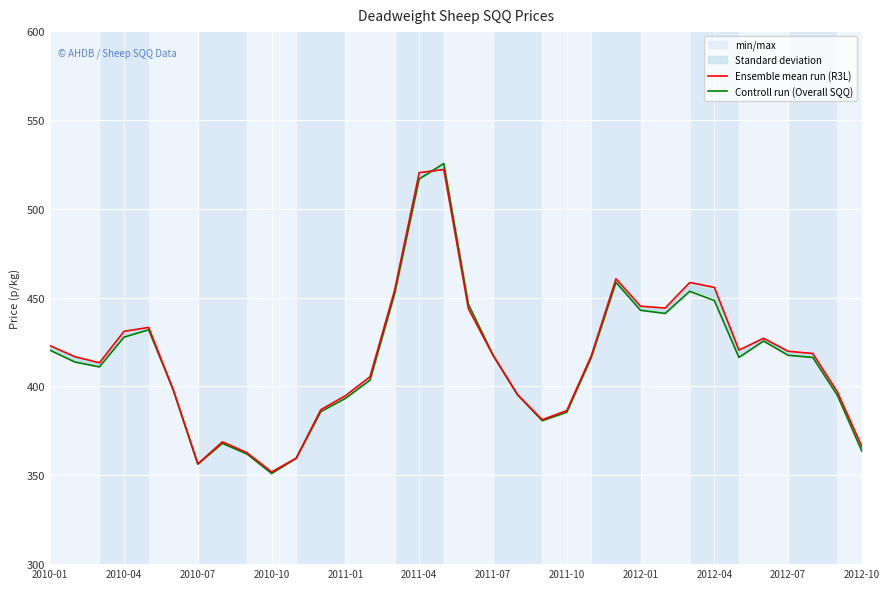

What is the minimum value shown in the chart?

351.0